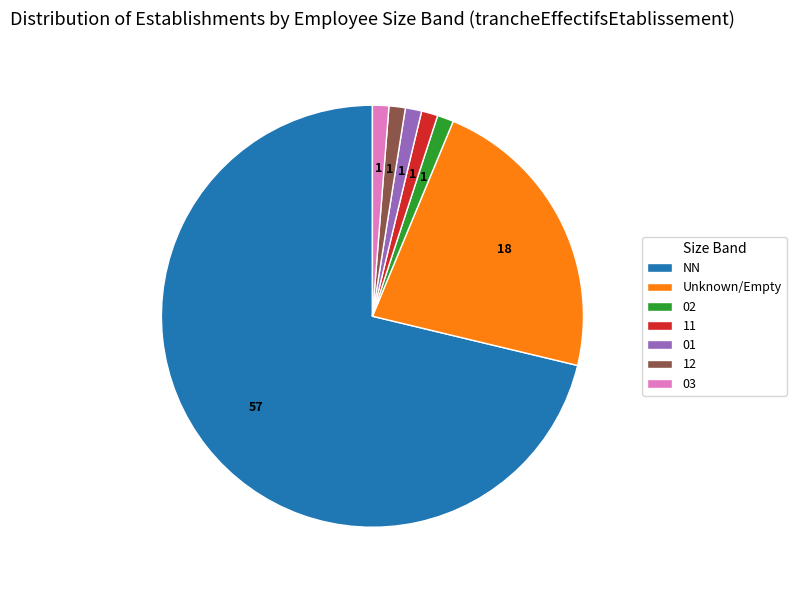

Combined, do Unknown/Empty and NN account for over 50%?

Yes